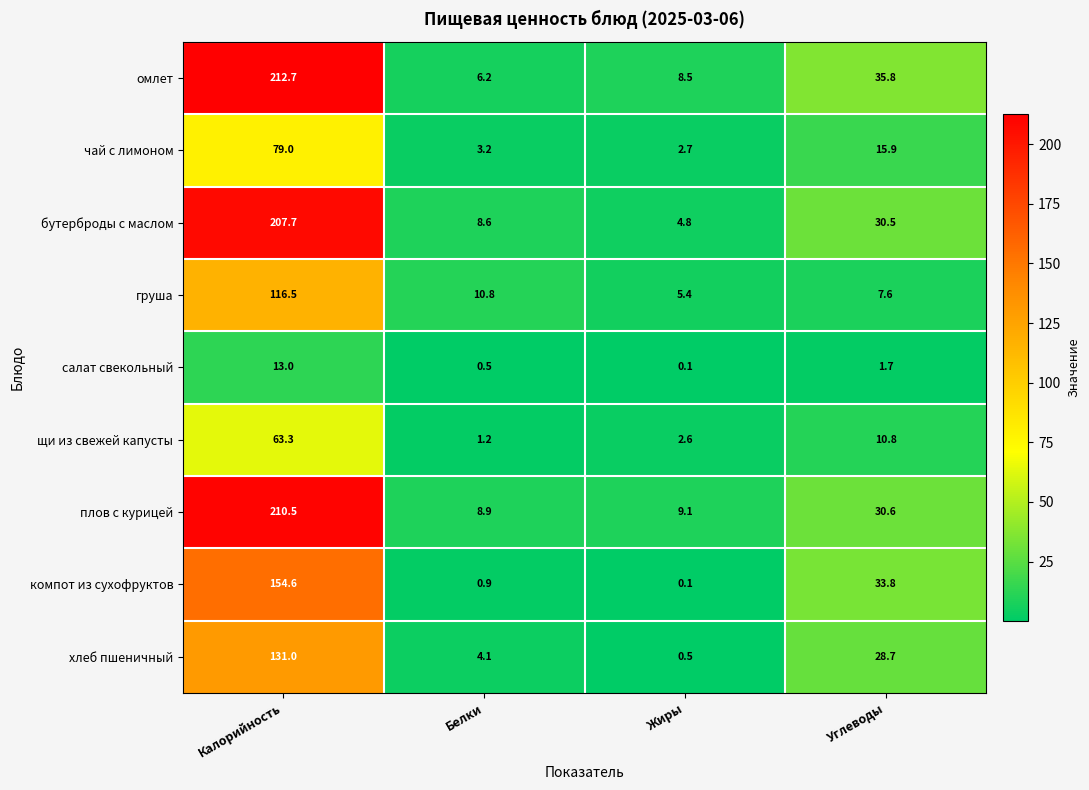

Where does the щи из свежей капусты series first go above 10?

Калорийность